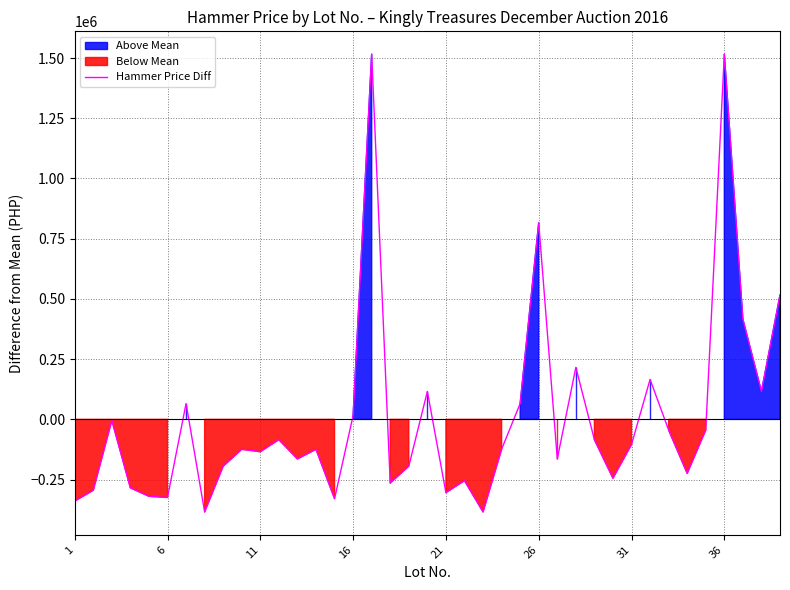

How many values exceed -124230?

18